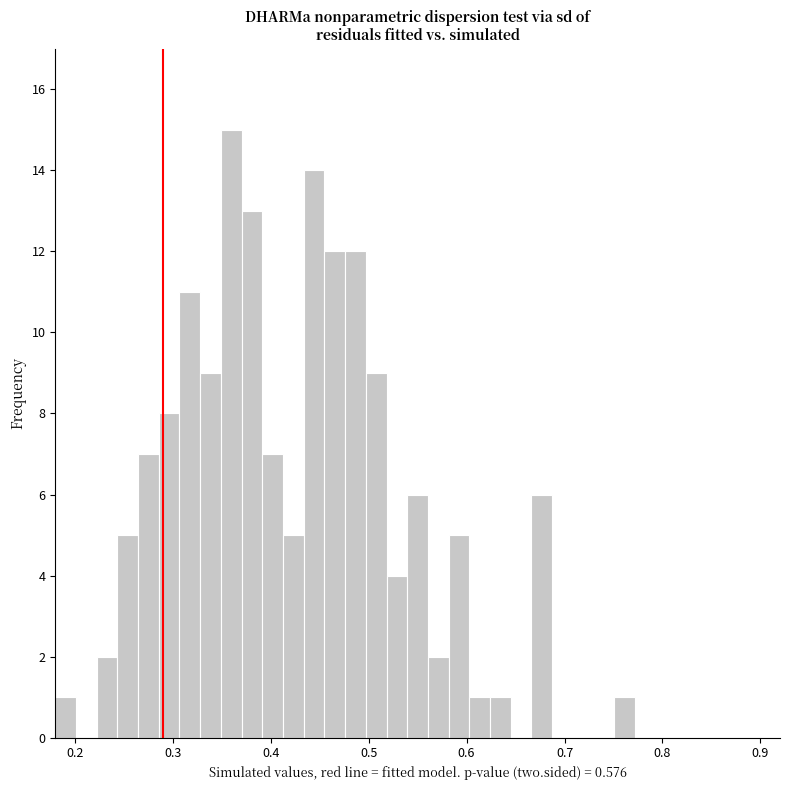

Around what value on the x-axis is the tallest bar? Give the approximate position of its centre, as read against the axis.

0.36